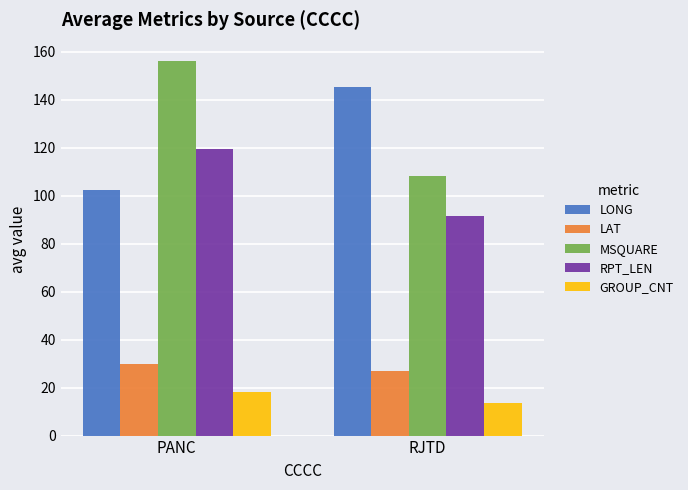

How many series are shown in this chart?

5